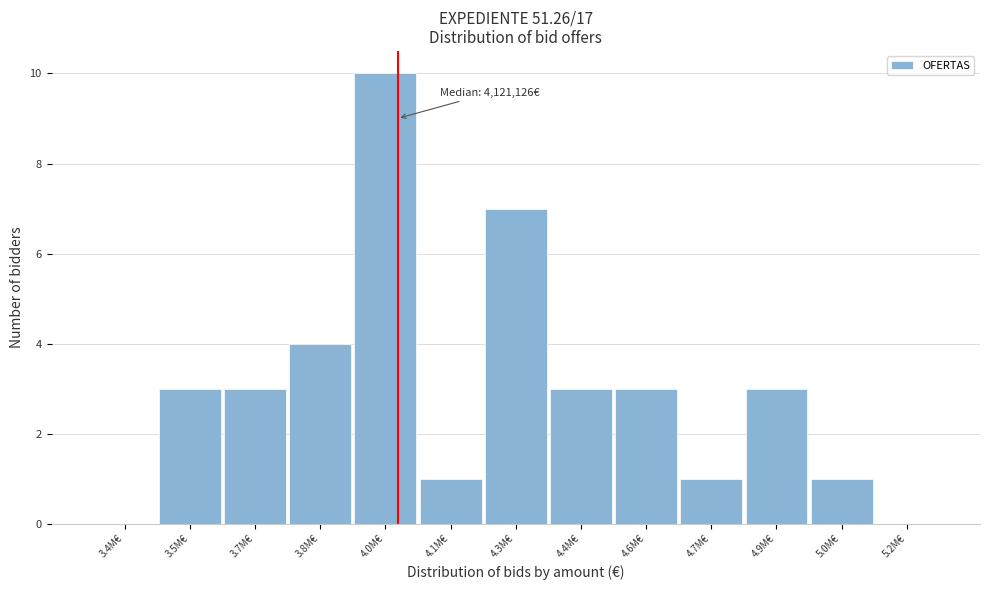

Reading left to right, list all the values displayed in this chart.

3.4M€=0	3.5M€=3	3.7M€=3	3.8M€=4	4.0M€=10	4.1M€=1	4.3M€=7	4.4M€=3	4.6M€=3	4.7M€=1	4.9M€=3	5.0M€=1	5.2M€=0